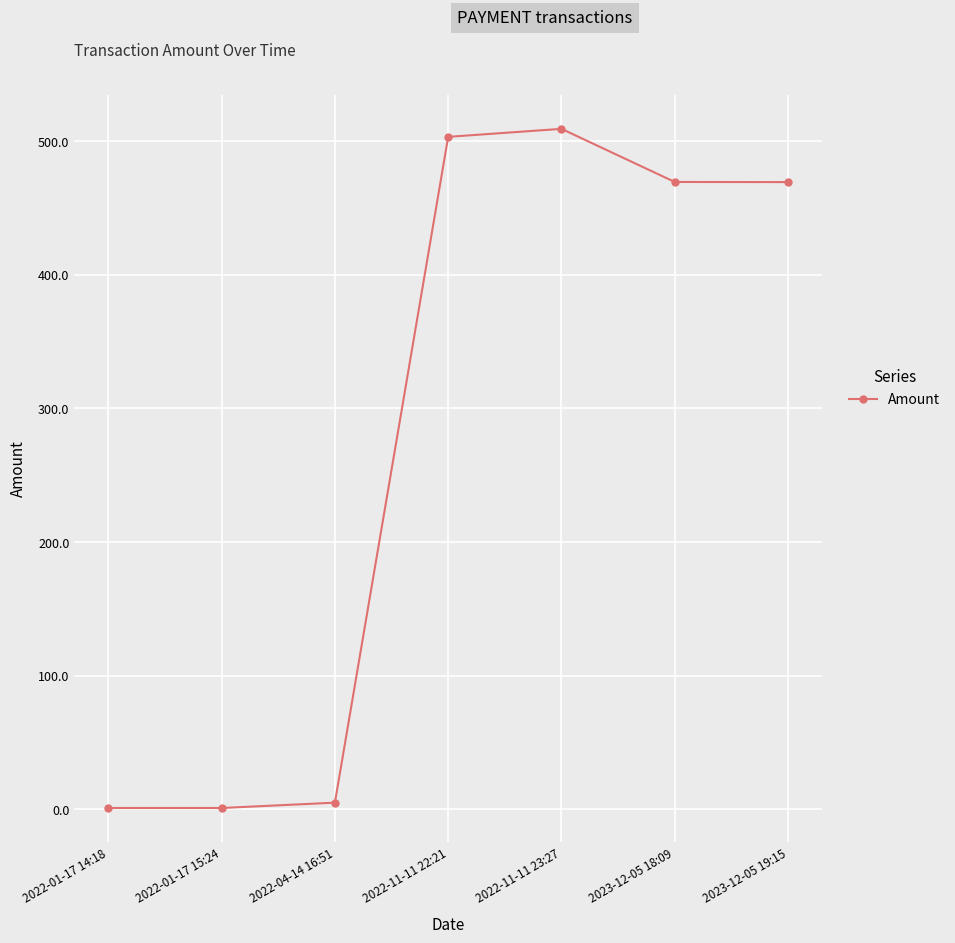

How many data points are above 469?

4